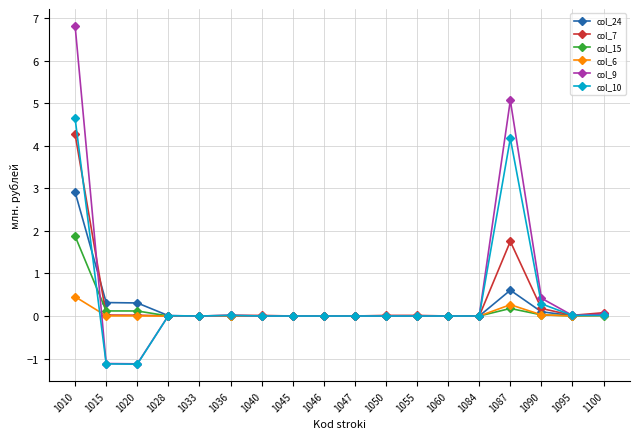

How many series are shown in this chart?

6